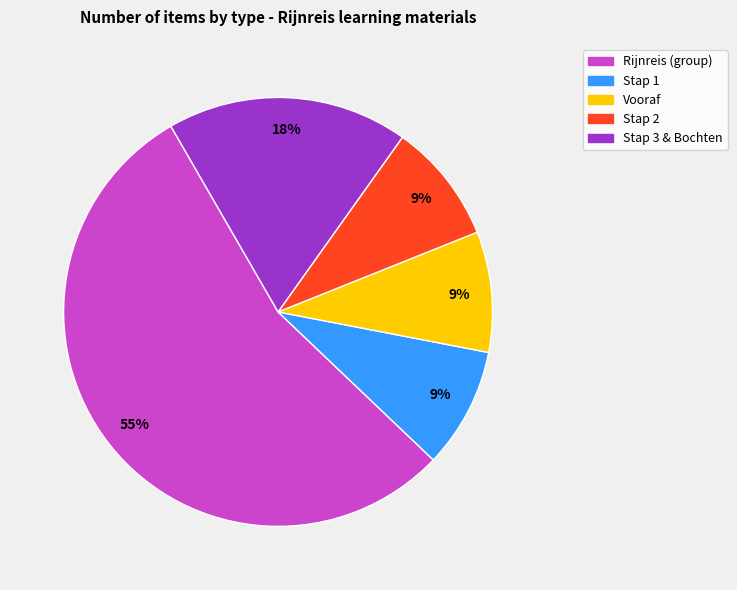

Does any single category account for the majority?

Yes